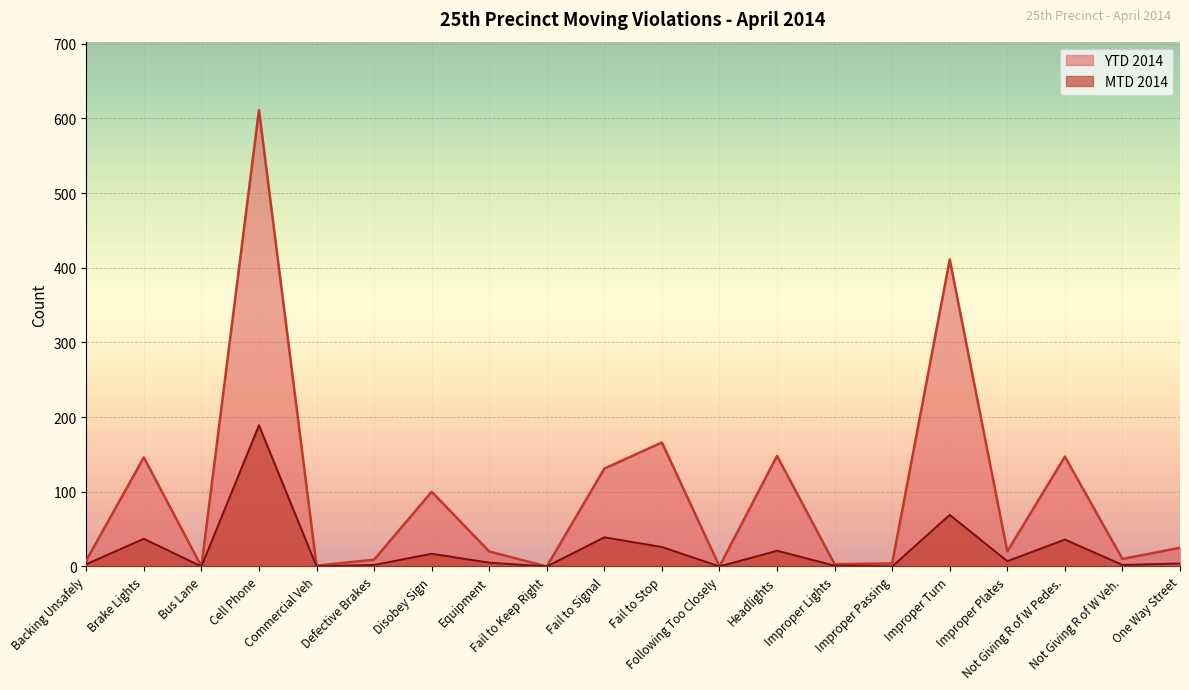

What is the spread (max minus min) of values at Not Giving R of W Veh.?

8